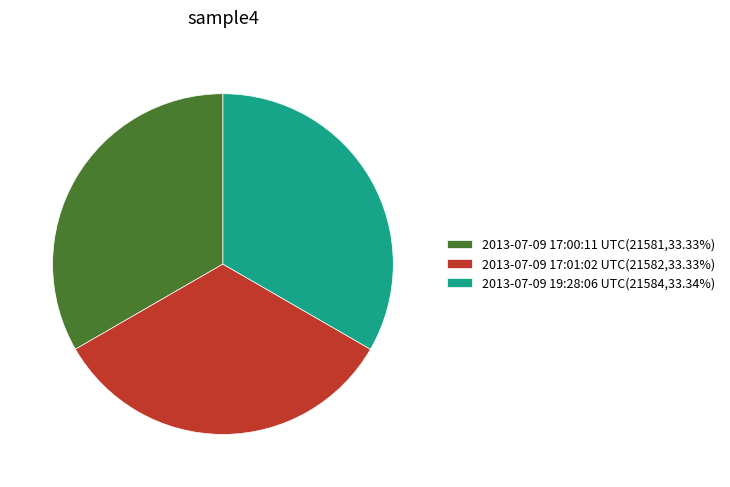

What is the ratio of the value at 2013-07-09 19:28:06 UTC to the value at 2013-07-09 17:00:11 UTC?

1.0